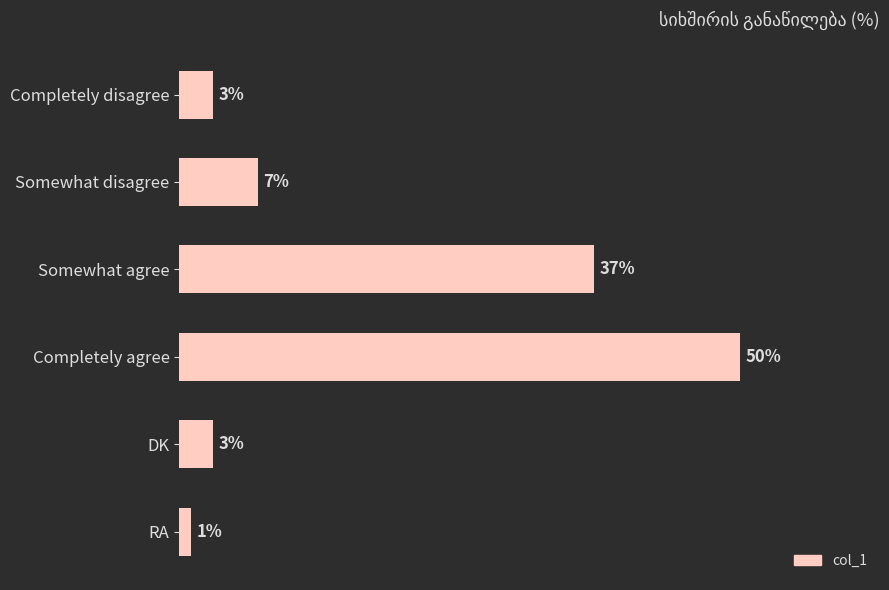

Where is the data nearest to the value 25?

Somewhat agree